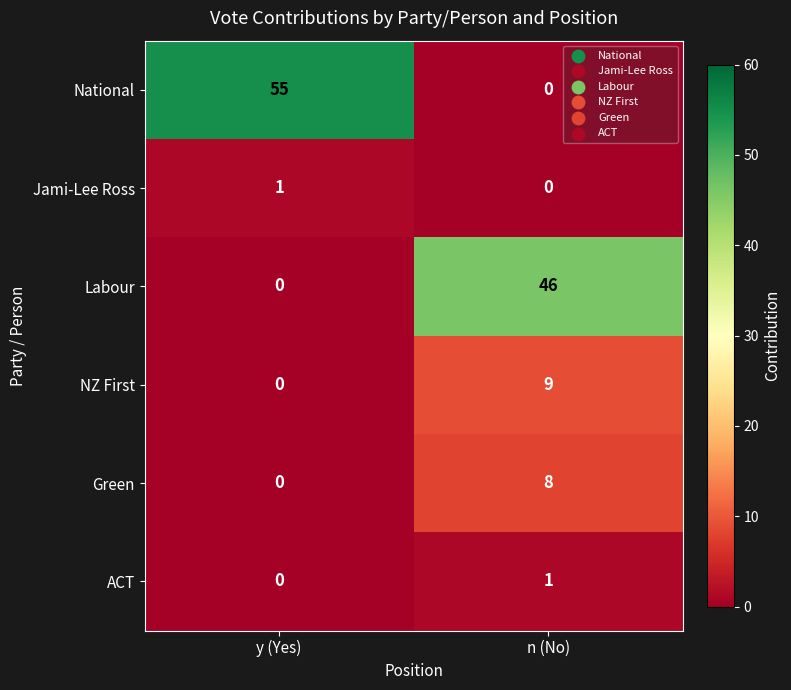

Reading left to right, list all the values displayed in this chart.

National: 55	0
Jami-Lee Ross: 1	0
Labour: 0	46
NZ First: 0	9
Green: 0	8
ACT: 0	1